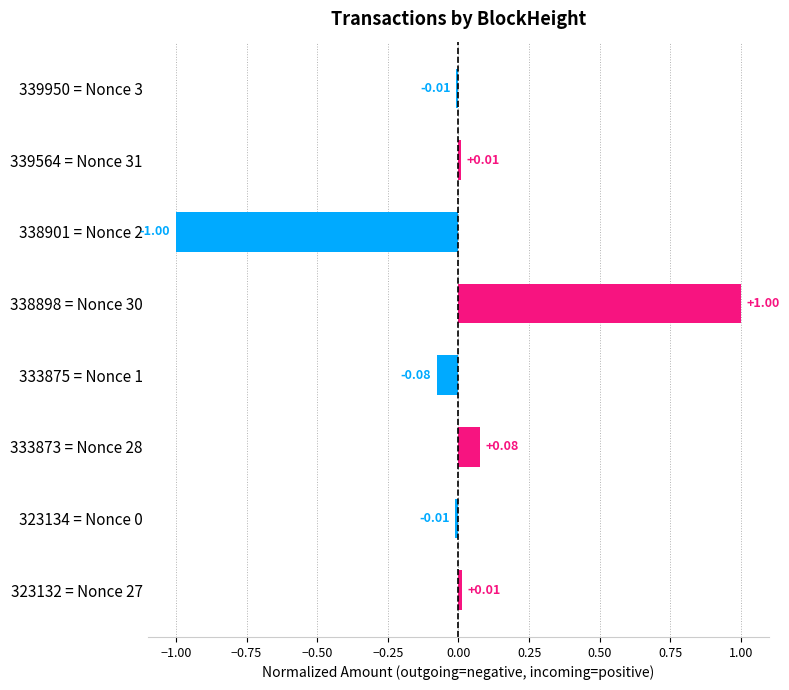

What is the difference between the values at 333873 = Nonce 28 and 338898 = Nonce 30?

0.9